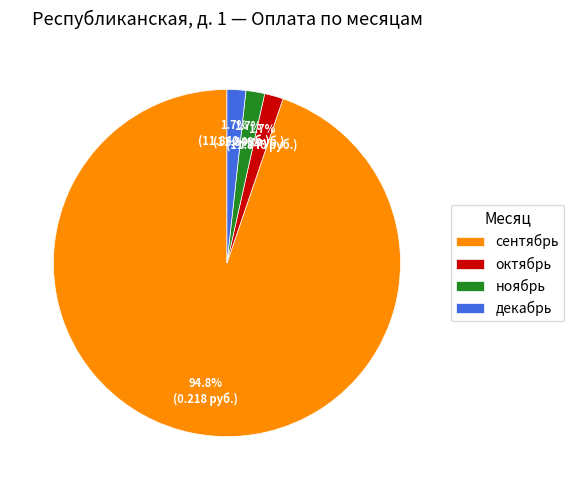

Which category accounts for the majority?

сентябрь